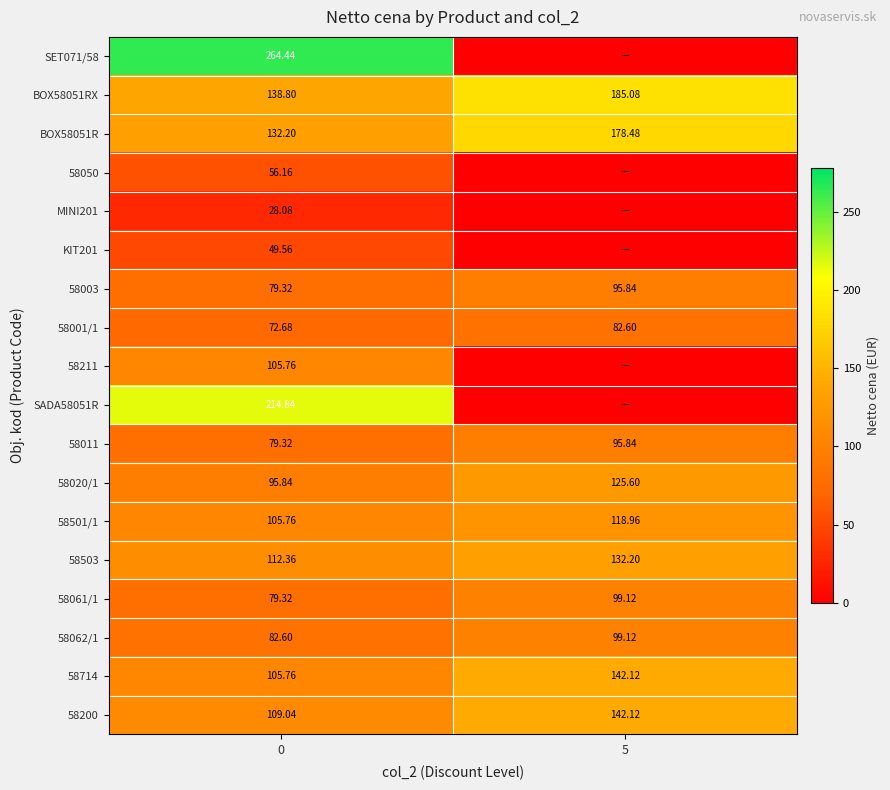

Is it true that 58501/1 equals 179.9 at 0?

False